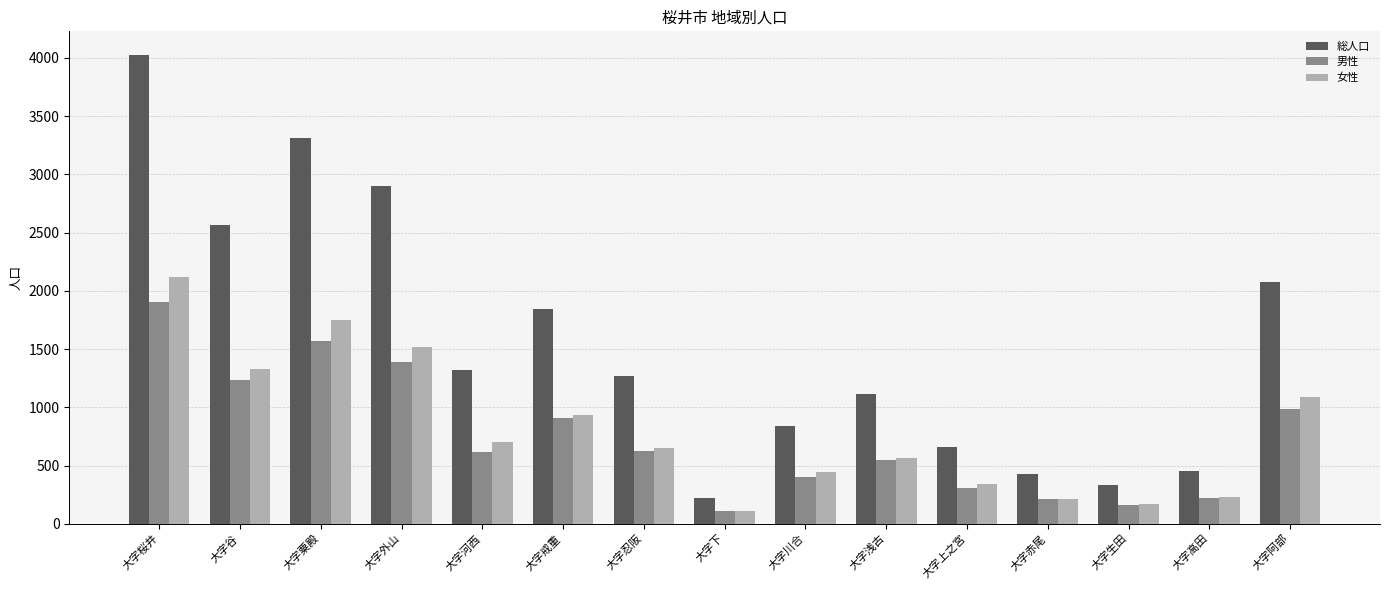

What is the label of the 8th bar from the right?

大字下